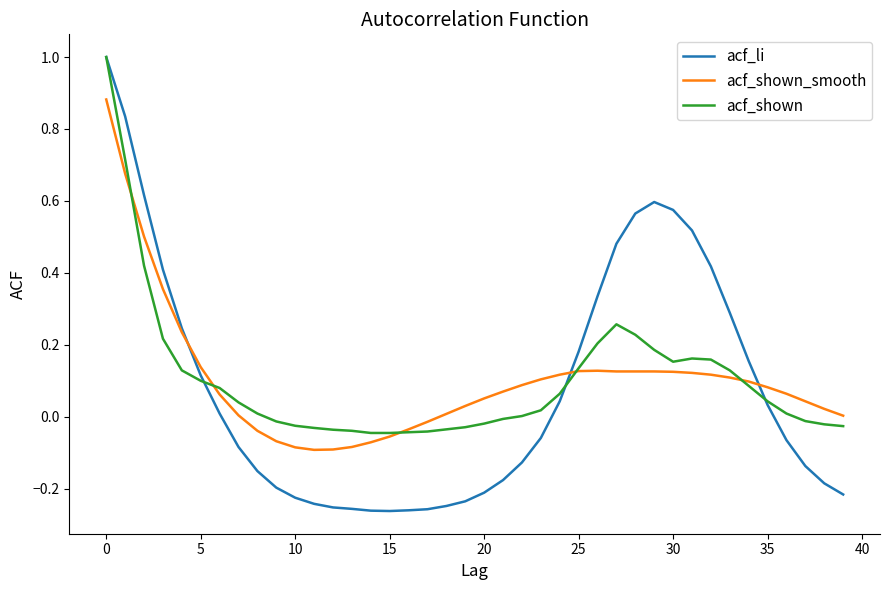

What is the maximum value shown in the chart?

1.0